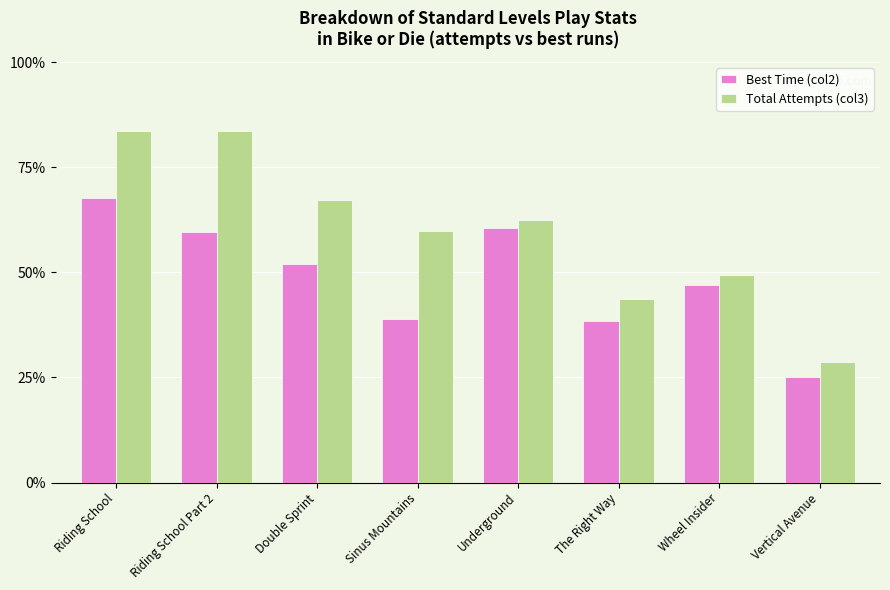

What is the sum of the Total Attempts (col3) values at Vertical Avenue and The Right Way?

5782